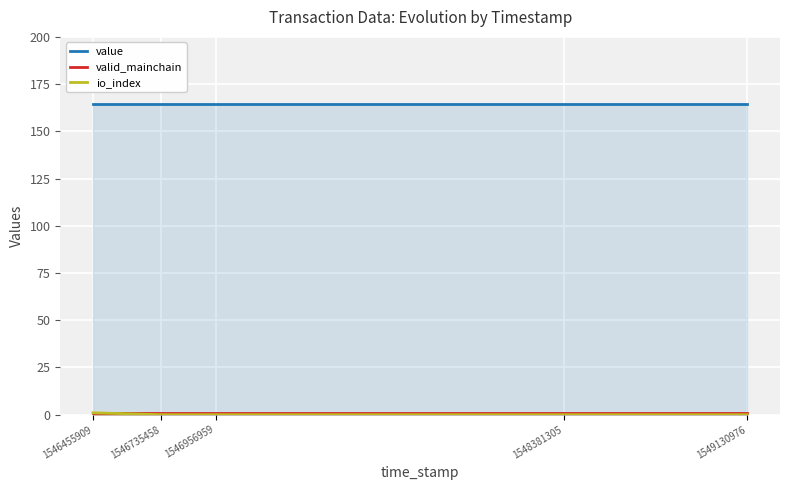

What is the value of the valid_mainchain point at the 5th from the left?

1.0